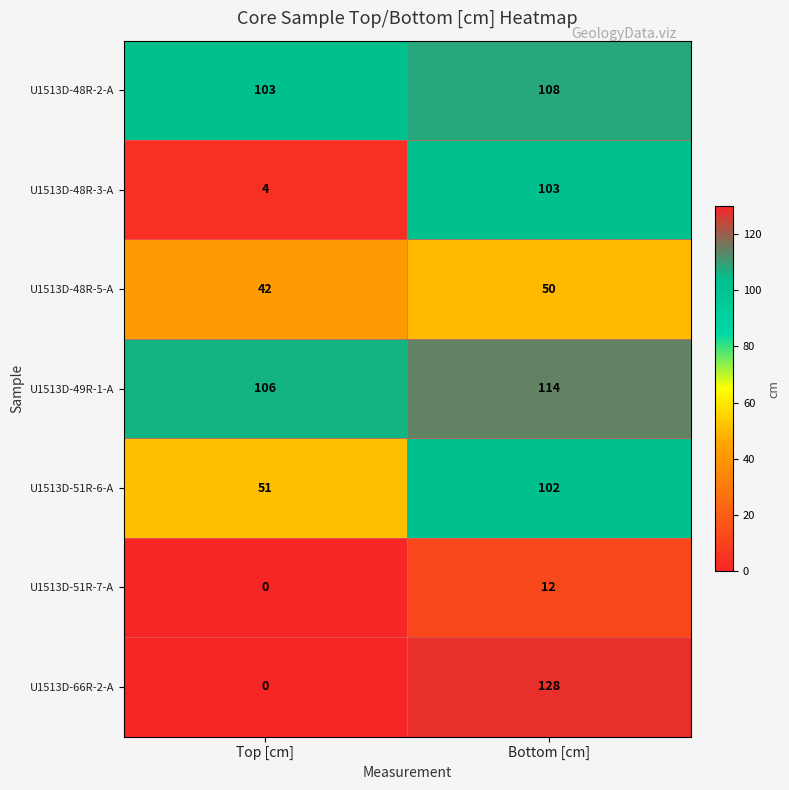

At which label is U1513D-51R-7-A closest to 6?

Top [cm]